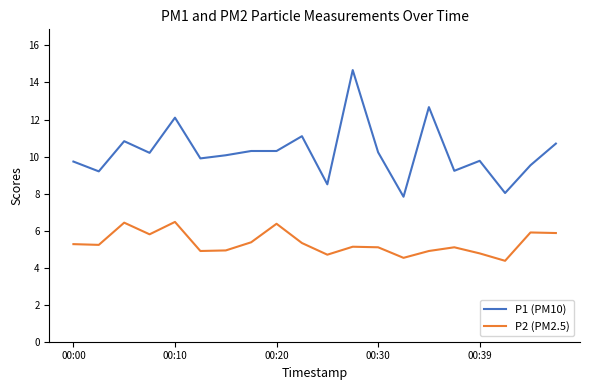

Rank the series by their average value, from highest to lowest.

P1 (PM10), P2 (PM2.5)